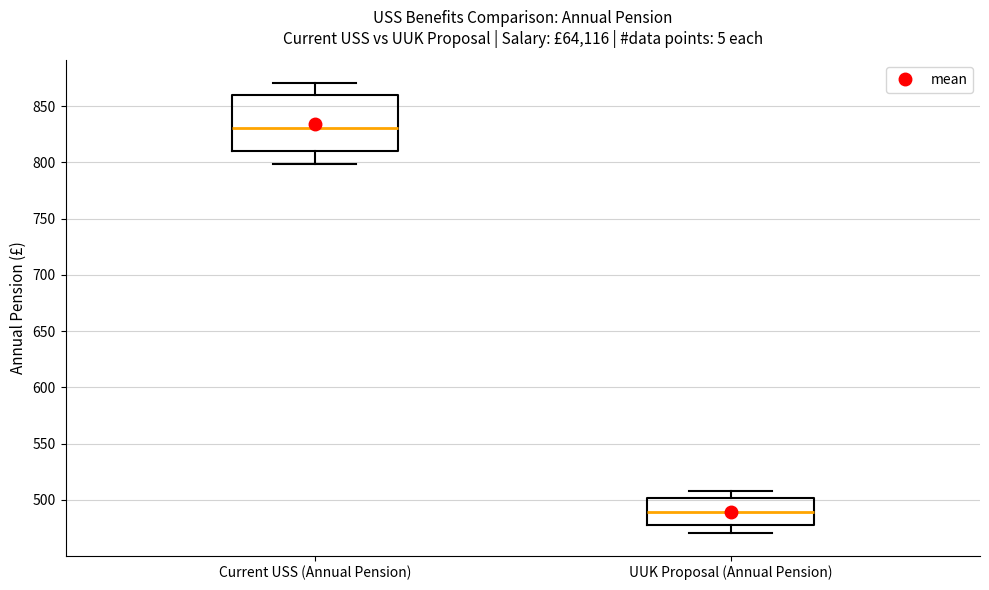

Comparing the boxes themselves (not the whiskers), which one is the tallest?

Current USS (Annual Pension)